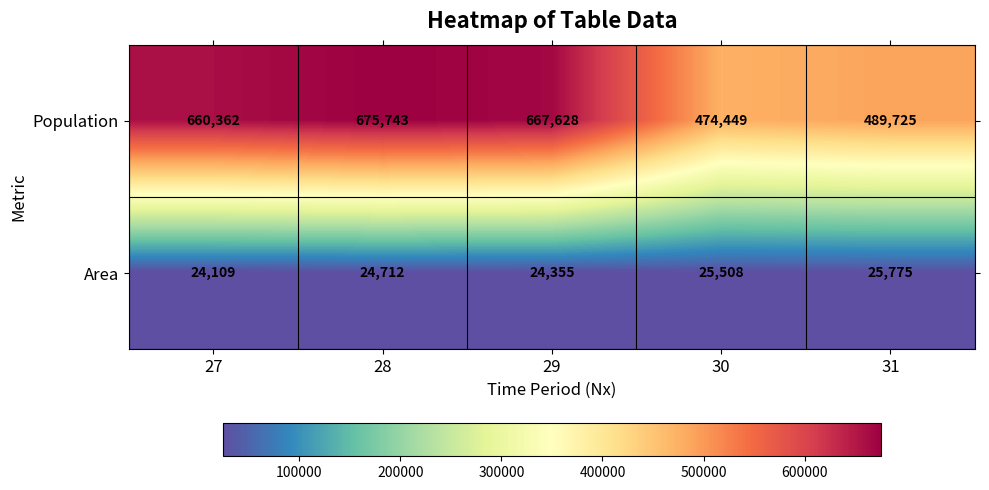

At how many categories does at least one series exceed 576641?

3